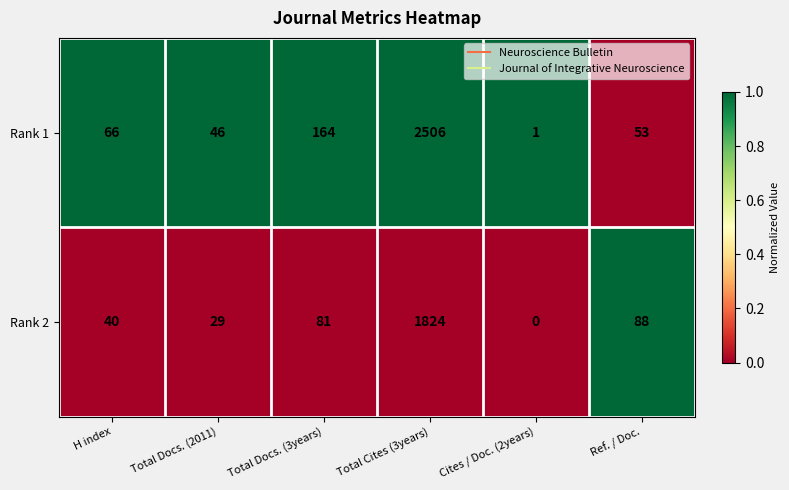

Reading left to right, extract all data points from this chart.

Rank 1: H index=66	Total Docs. (2011)=46	Total Docs. (3years)=164	Total Cites (3years)=2506	Cites / Doc. (2years)=1	Ref. / Doc.=53
Rank 2: H index=40	Total Docs. (2011)=29	Total Docs. (3years)=81	Total Cites (3years)=1824	Cites / Doc. (2years)=0	Ref. / Doc.=88